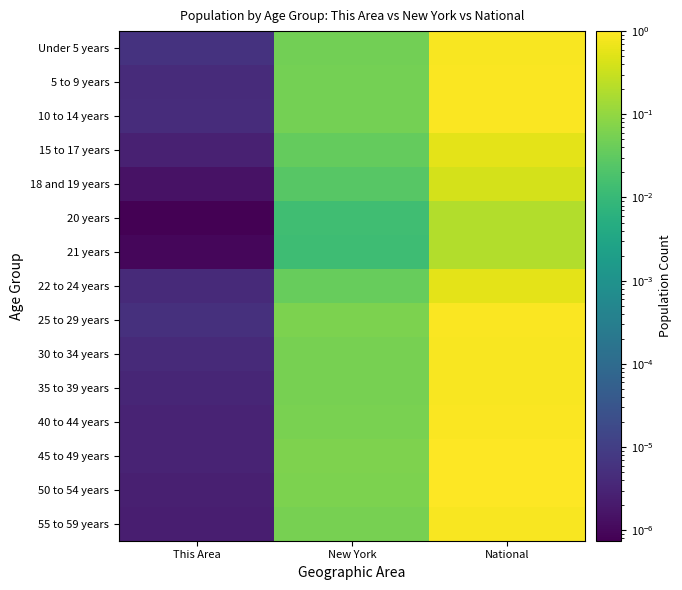

Reading left to right, extract all data points from this chart.

Under 5 years: This Area=0.0	New York=0.1	National=0.9
5 to 9 years: This Area=0.0	New York=0.1	National=0.9
10 to 14 years: This Area=0.0	New York=0.1	National=0.9
15 to 17 years: This Area=0.0	New York=0.0	National=0.6
18 and 19 years: This Area=0.0	New York=0.0	National=0.4
20 years: This Area=0.0	New York=0.0	National=0.2
21 years: This Area=0.0	New York=0.0	National=0.2
22 to 24 years: This Area=0.0	New York=0.0	National=0.6
25 to 29 years: This Area=0.0	New York=0.1	National=0.9
30 to 34 years: This Area=0.0	New York=0.1	National=0.9
35 to 39 years: This Area=0.0	New York=0.1	National=0.9
40 to 44 years: This Area=0.0	New York=0.1	National=0.9
45 to 49 years: This Area=0.0	New York=0.1	National=1.0
50 to 54 years: This Area=0.0	New York=0.1	National=1.0
55 to 59 years: This Area=0.0	New York=0.1	National=0.9